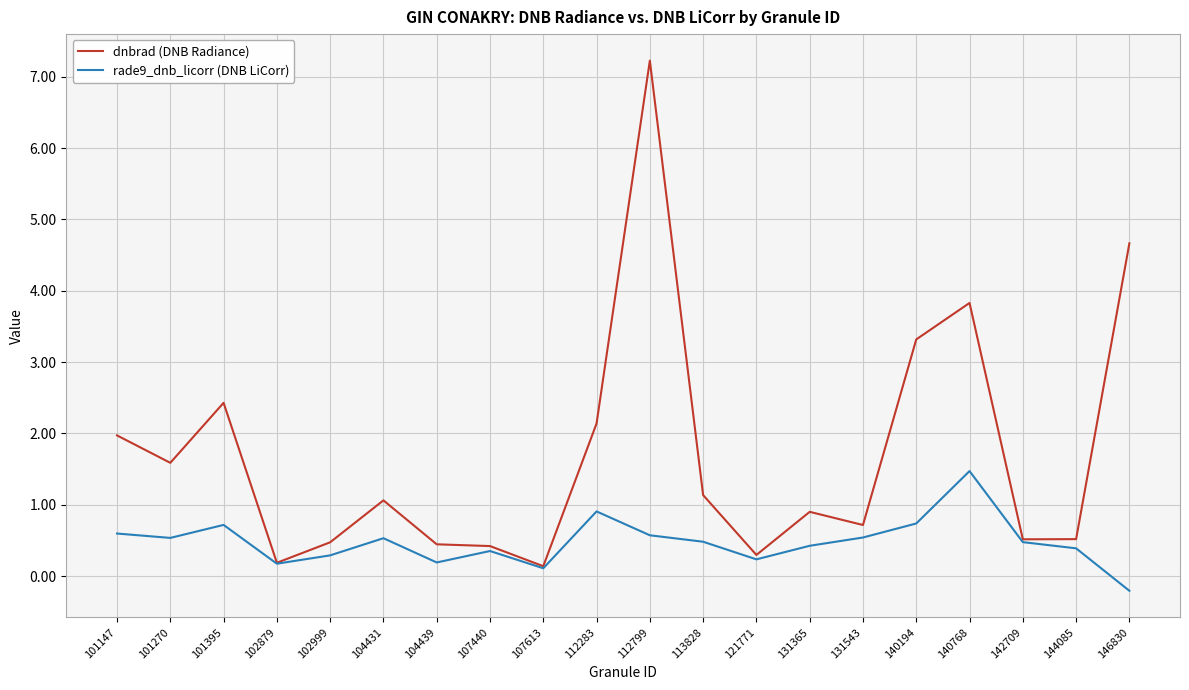

What is the spread (max minus min) of values at 102999?

0.2